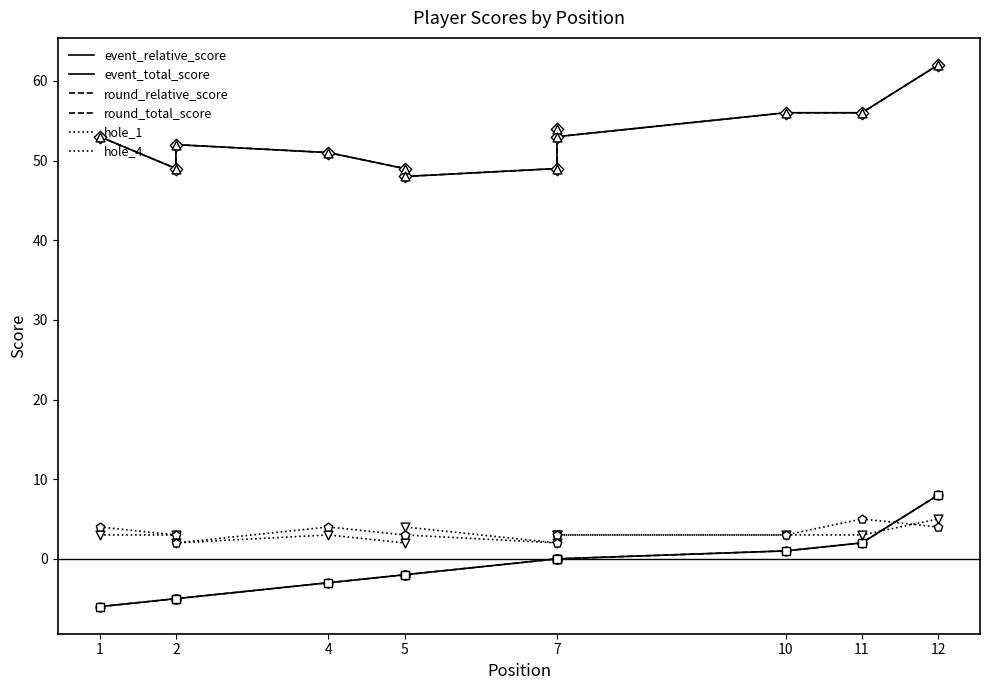

Is the value of hole_4 at 7 greater than the value of event_relative_score at 11?

Yes